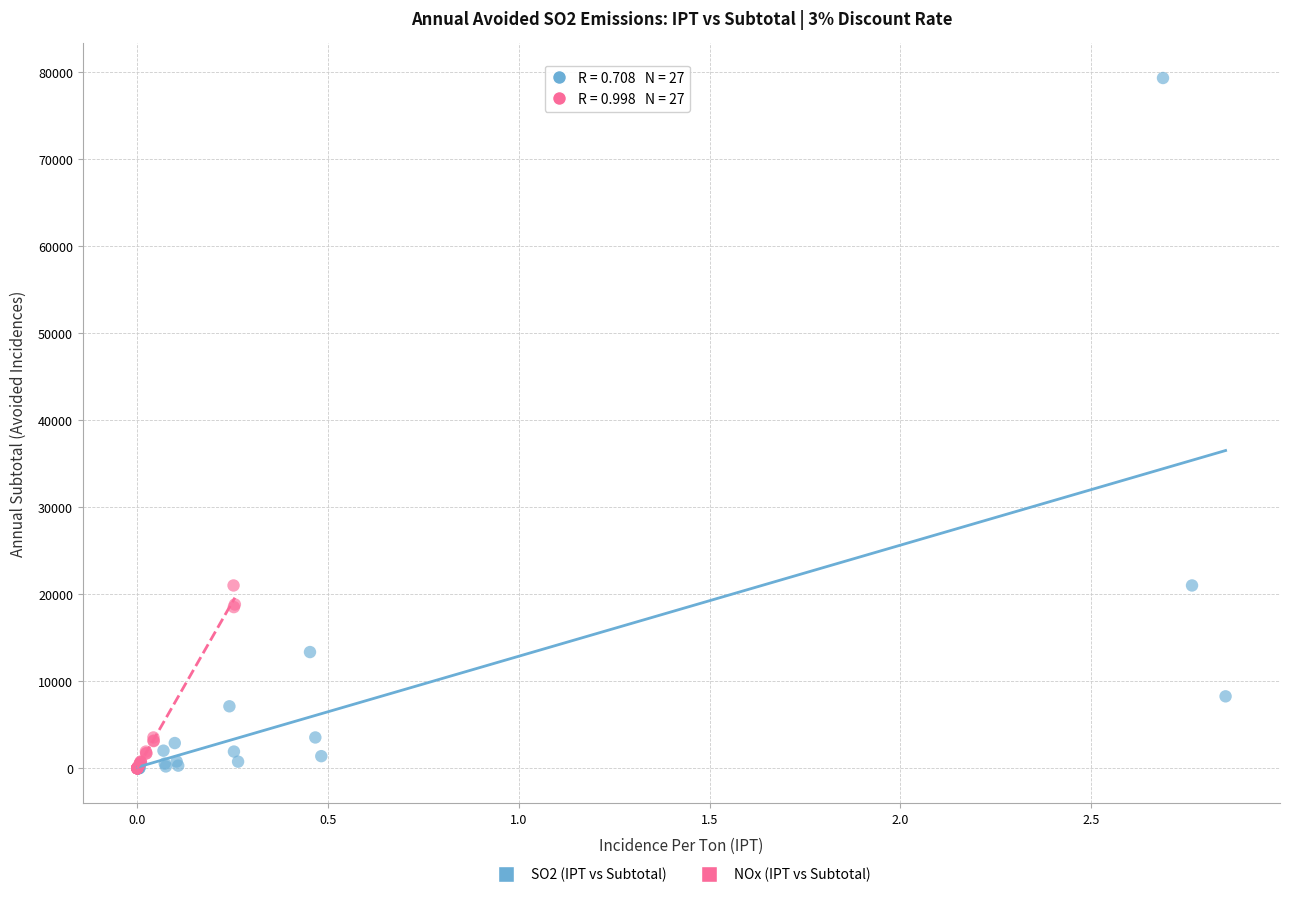

Which series has the widest spread of Y values?

SO2 (IPT vs Subtotal)